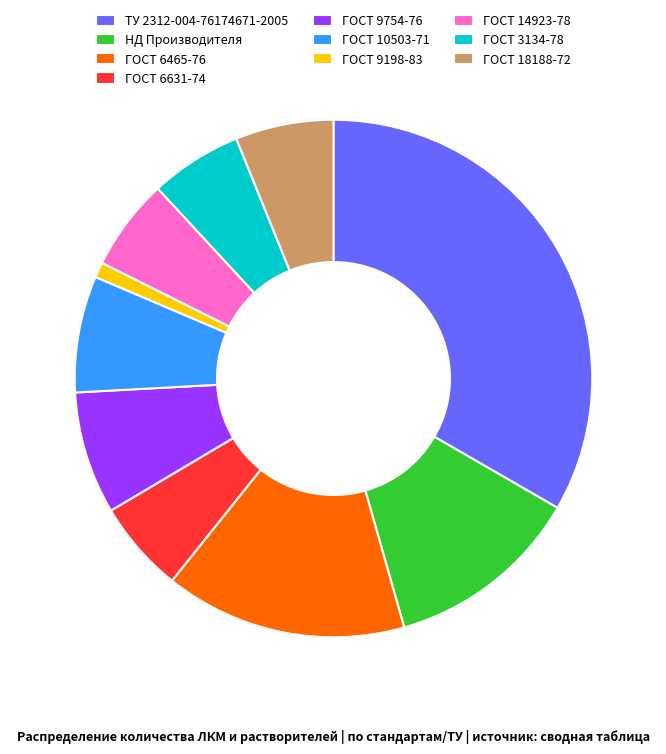

Is it true that ГОСТ 6631-74 is 1% of the pie?

False